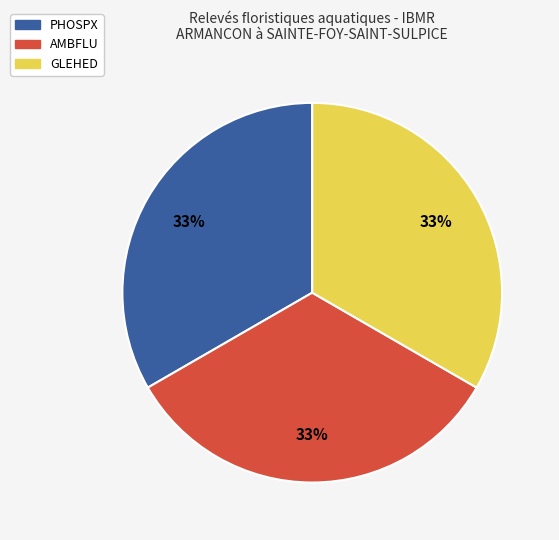

Is it true that GLEHED is 33% of the pie?

True